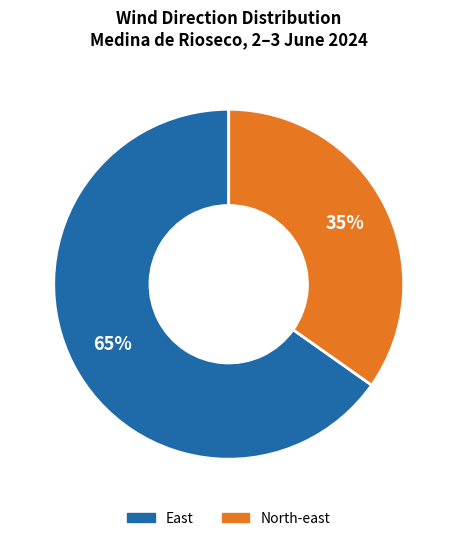

Which category accounts for the majority?

East